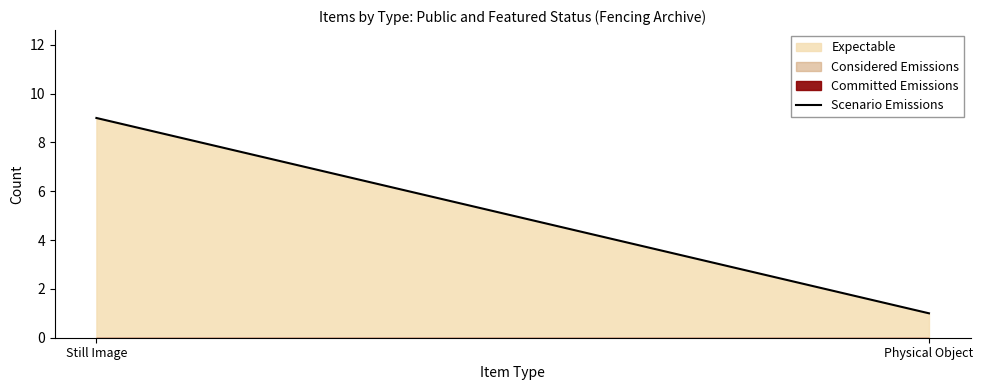

What is the average value?

5